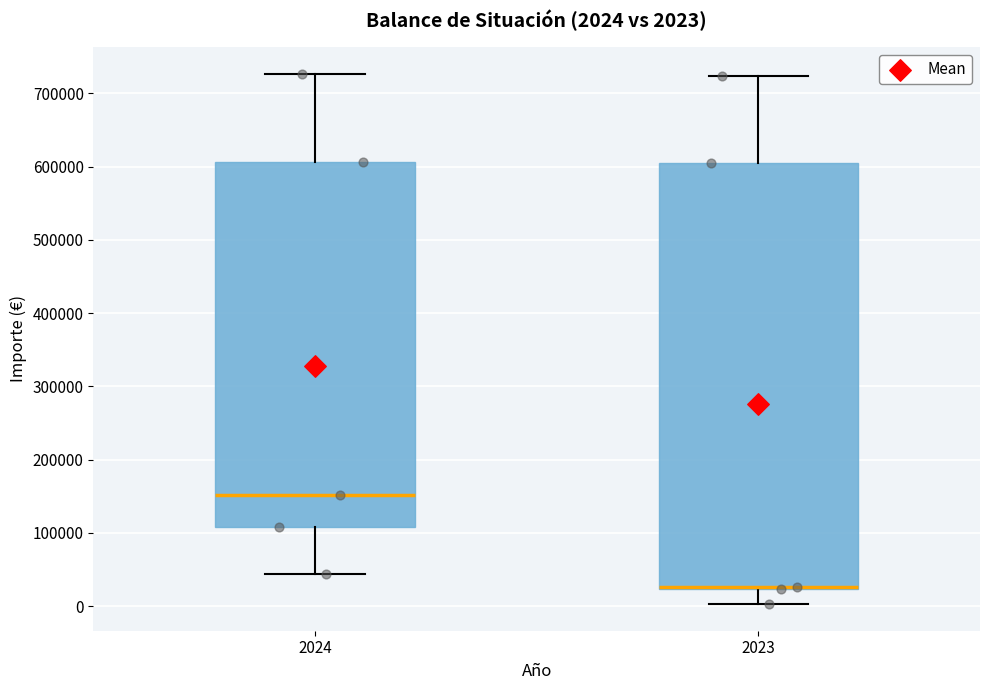

Which box is the tallest, from its lower edge to its upper edge?

2023